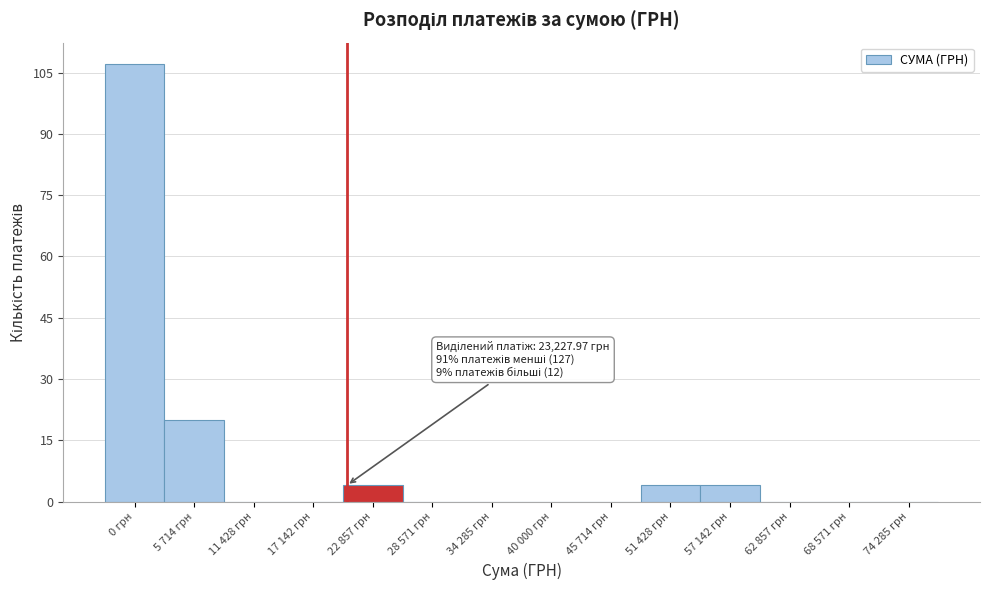

Reading left to right, transcribe all the data shown in this chart.

0 грн=107	5 714 грн=20	11 428 грн=0	17 142 грн=0	22 857 грн=4	28 571 грн=0	34 285 грн=0	40 000 грн=0	45 714 грн=0	51 428 грн=4	57 142 грн=4	62 857 грн=0	68 571 грн=0	74 285 грн=0